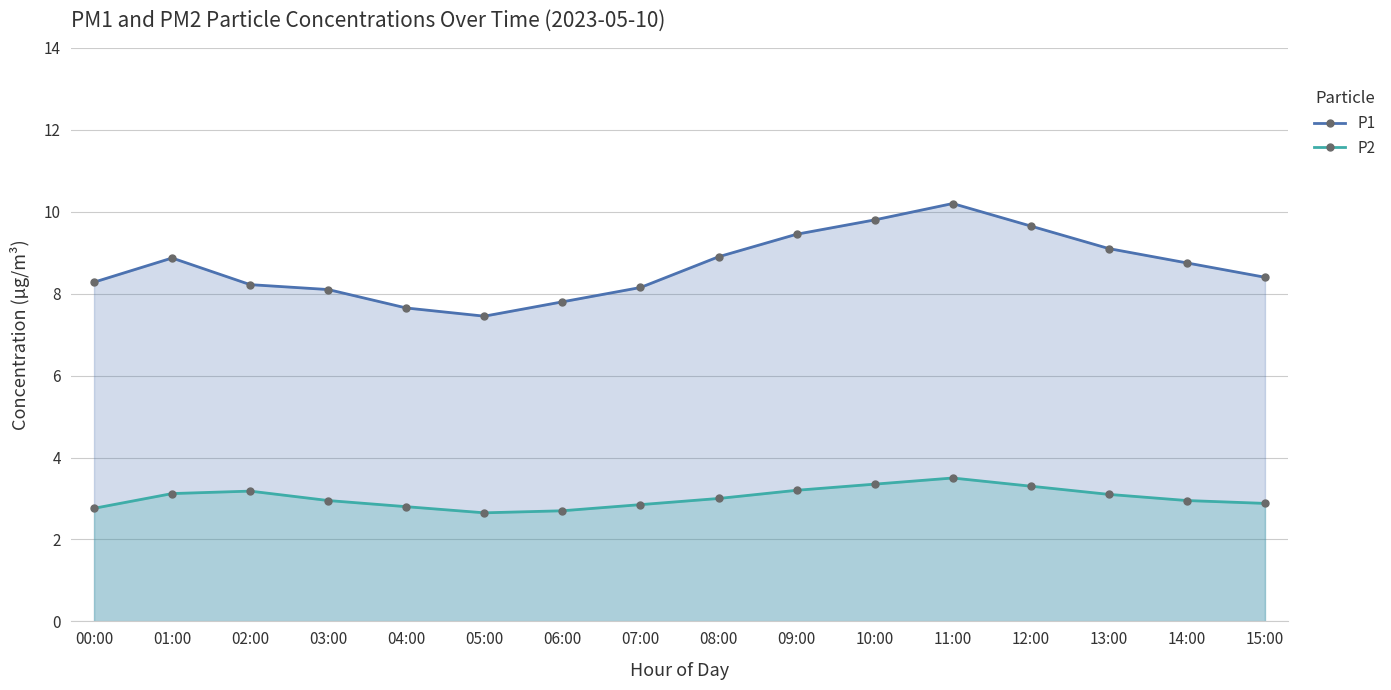

What is the lowest value of the P2 series?

2.6